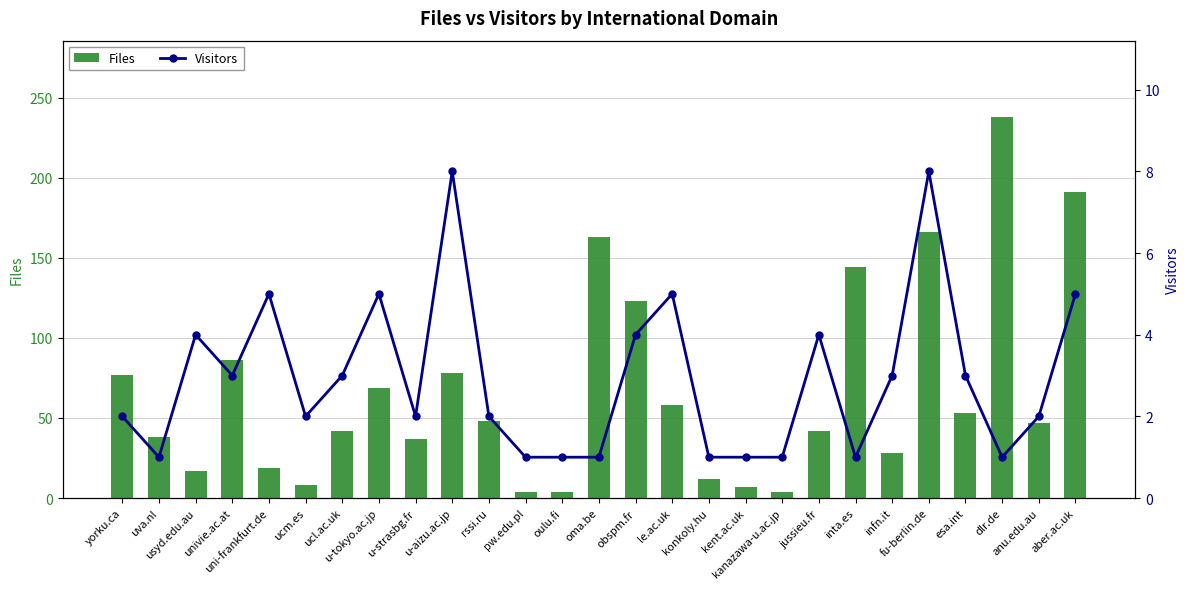

What is the sum of the Visitors values at u-tokyo.ac.jp and kanazawa-u.ac.jp?

6